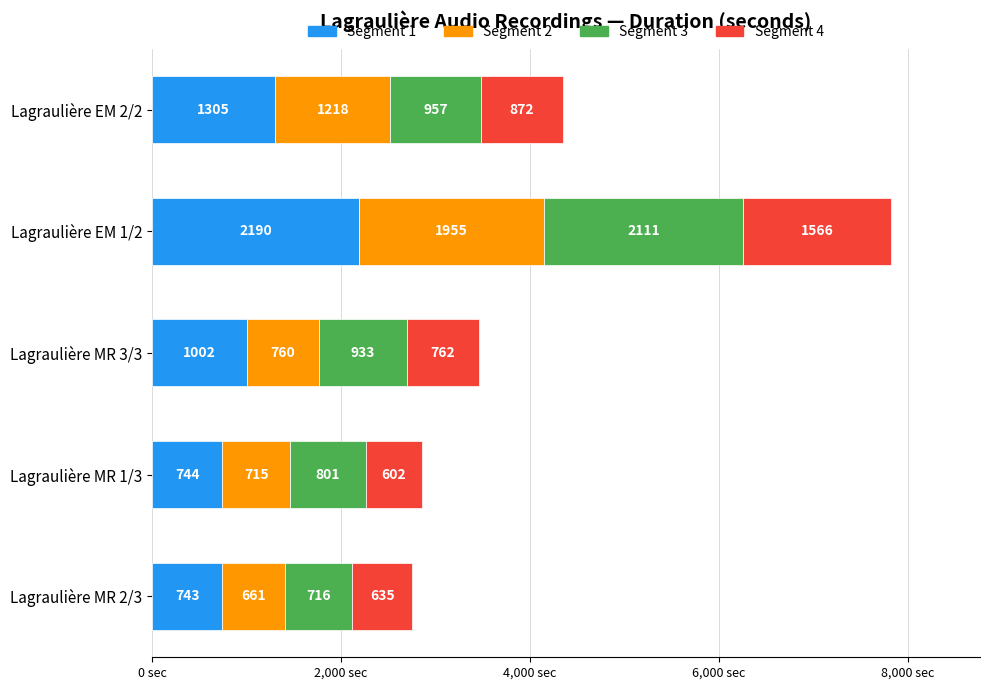

What is the highest value of the Segment 1 series?

2190